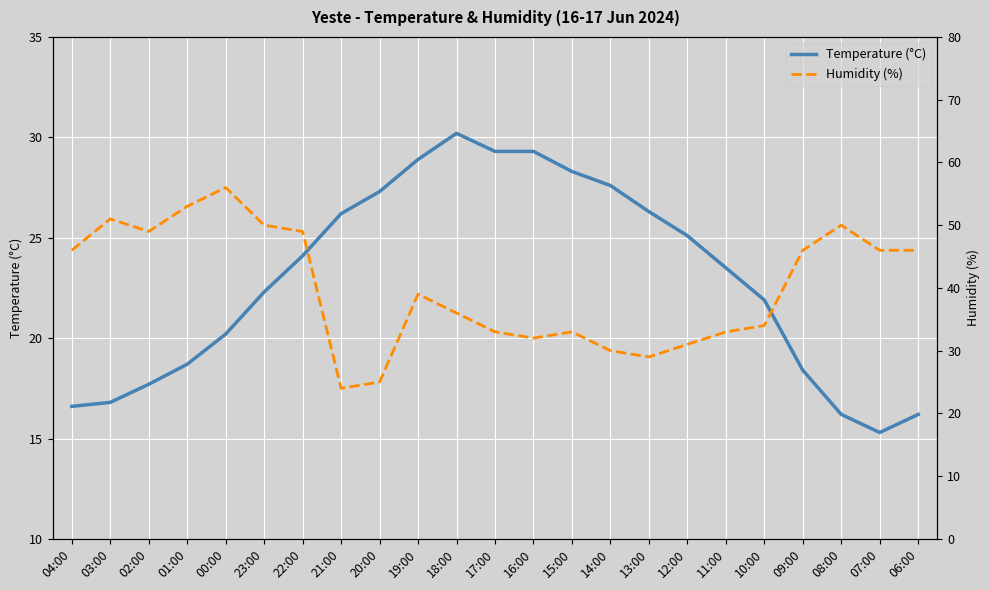

Between 08:00 and 22:00, which is larger?

22:00